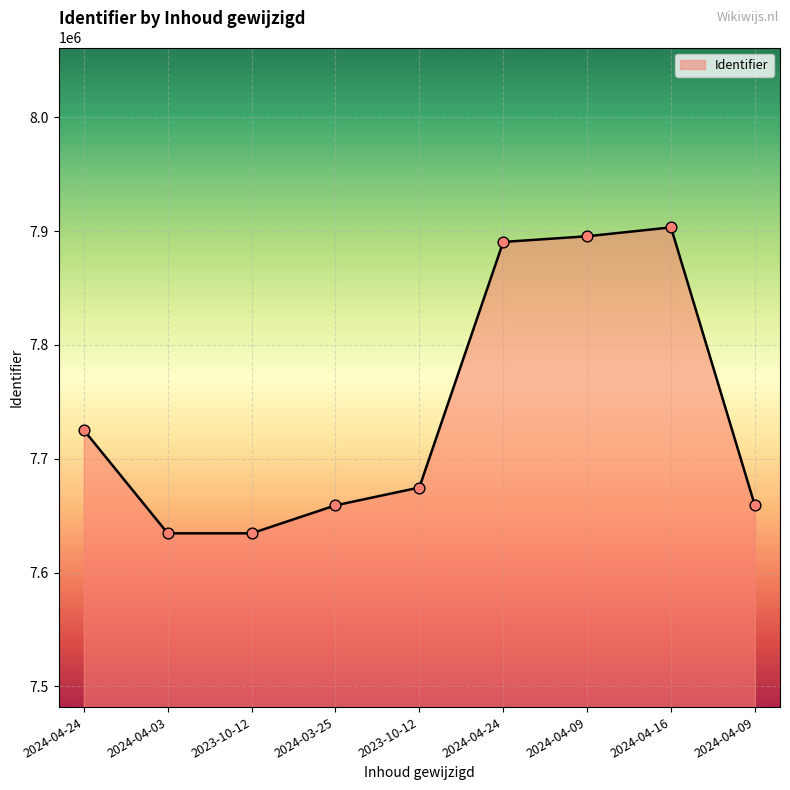

Approximately how many times larger is the value at 2024-04-24 compared to 2023-10-12?

1.0